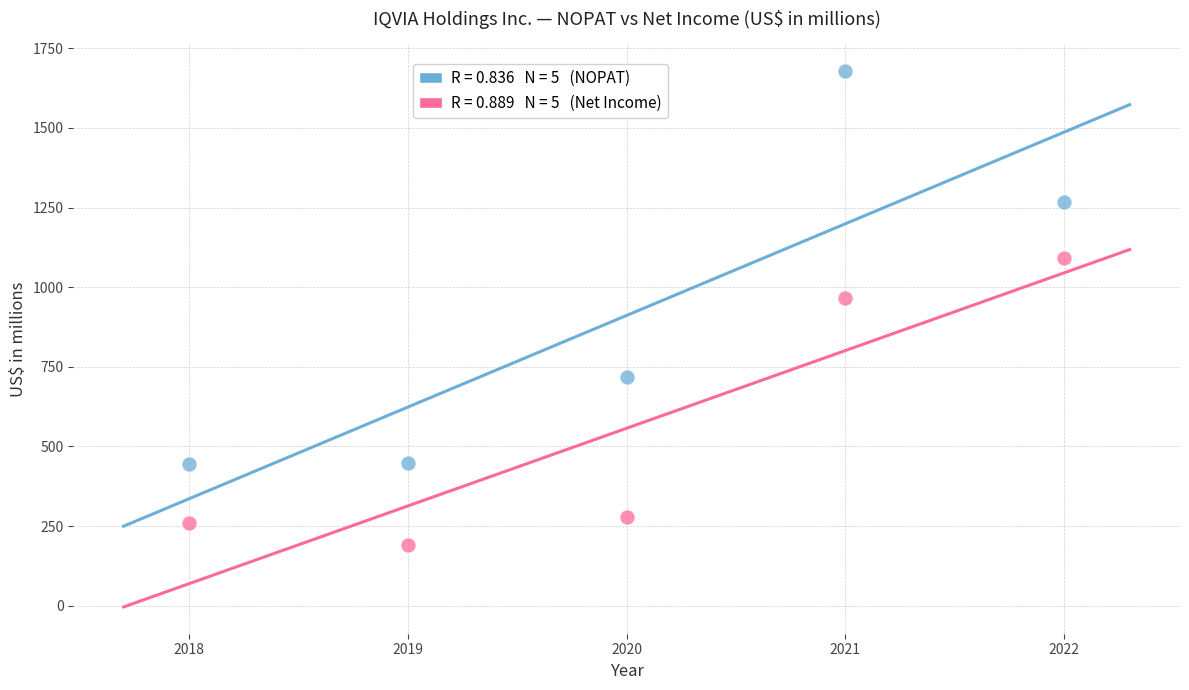

Across all series, what Y value is closest to 934?

966